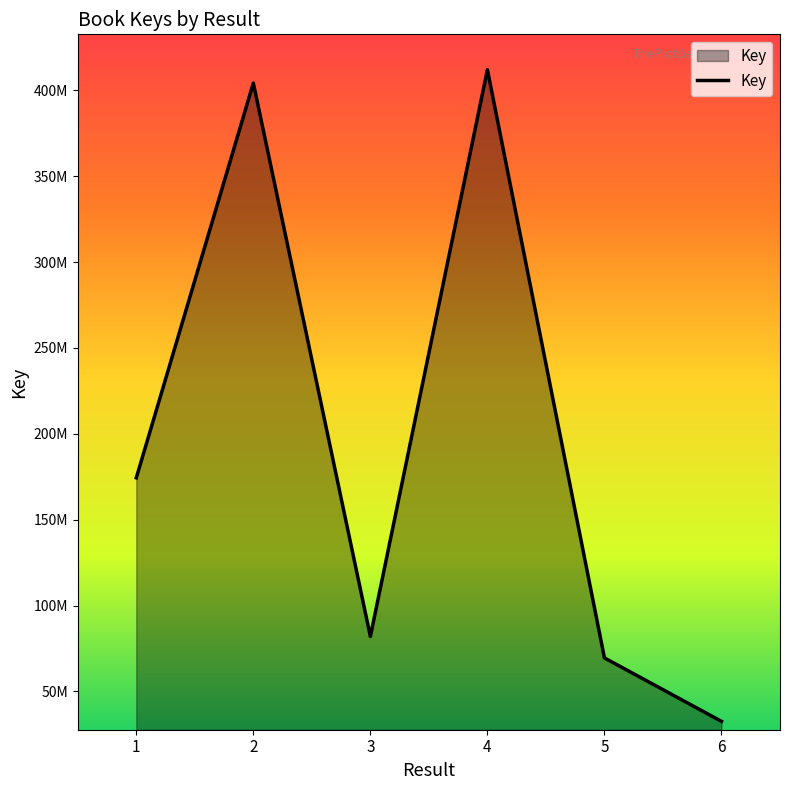

Is this an area chart (filled region under the line)?

Yes